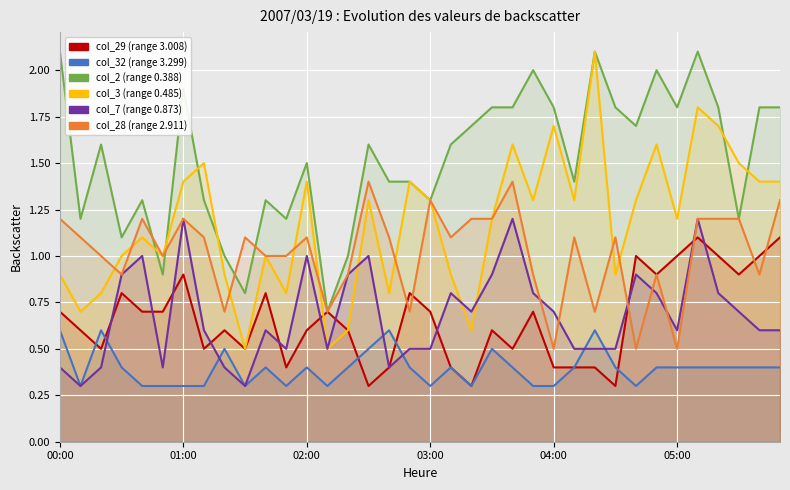

Reading left to right, list all the values displayed in this chart.

col_29 (range 3.008): 0.7	0.6	0.5	0.8	0.7	0.7	0.9	0.5	0.6	0.5	0.8	0.4	0.6	0.7	0.6	0.3	0.4	0.8	0.7	0.4	0.3	0.6	0.5	0.7	0.4	0.4	0.4	0.3	1.0	0.9	1.0	1.1	1.0	0.9	1.0	1.1
col_32 (range 3.299): 0.6	0.3	0.6	0.4	0.3	0.3	0.3	0.3	0.5	0.3	0.4	0.3	0.4	0.3	0.4	0.5	0.6	0.4	0.3	0.4	0.3	0.5	0.4	0.3	0.3	0.4	0.6	0.4	0.3	0.4	0.4	0.4	0.4	0.4	0.4	0.4
col_2 (range 0.388): 2.1	1.2	1.6	1.1	1.3	0.9	1.9	1.3	1.0	0.8	1.3	1.2	1.5	0.7	1.0	1.6	1.4	1.4	1.3	1.6	1.7	1.8	1.8	2.0	1.8	1.4	2.1	1.8	1.7	2.0	1.8	2.1	1.8	1.2	1.8	1.8
col_3 (range 0.485): 0.9	0.7	0.8	1.0	1.1	1.0	1.4	1.5	0.9	0.5	1.0	0.8	1.4	0.5	0.6	1.3	0.8	1.4	1.3	0.9	0.6	1.2	1.6	1.3	1.7	1.3	2.1	0.9	1.3	1.6	1.2	1.8	1.7	1.5	1.4	1.4
col_7 (range 0.873): 0.4	0.3	0.4	0.9	1.0	0.4	1.2	0.6	0.4	0.3	0.6	0.5	1.0	0.5	0.9	1.0	0.4	0.5	0.5	0.8	0.7	0.9	1.2	0.8	0.7	0.5	0.5	0.5	0.9	0.8	0.6	1.2	0.8	0.7	0.6	0.6
col_28 (range 2.911): 1.2	1.1	1.0	0.9	1.2	1.0	1.2	1.1	0.7	1.1	1.0	1.0	1.1	0.7	0.9	1.4	1.1	0.7	1.3	1.1	1.2	1.2	1.4	0.9	0.5	1.1	0.7	1.1	0.5	0.9	0.5	1.2	1.2	1.2	0.9	1.3